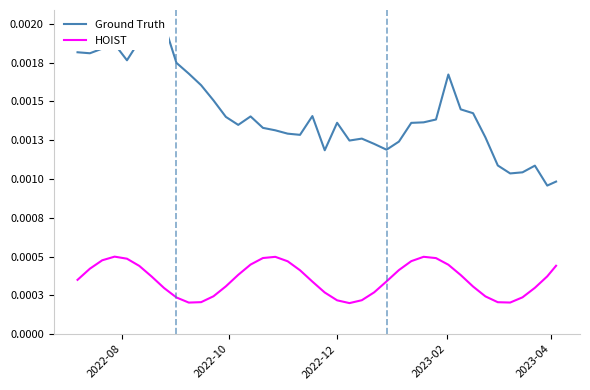

How many HOIST values are between 0 and 1?

40